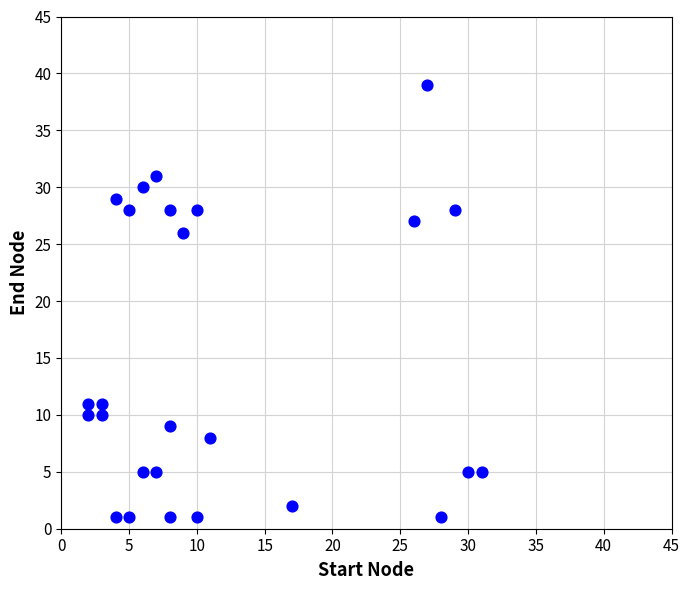

What Y value in the scatter plot is closest to 20?

26